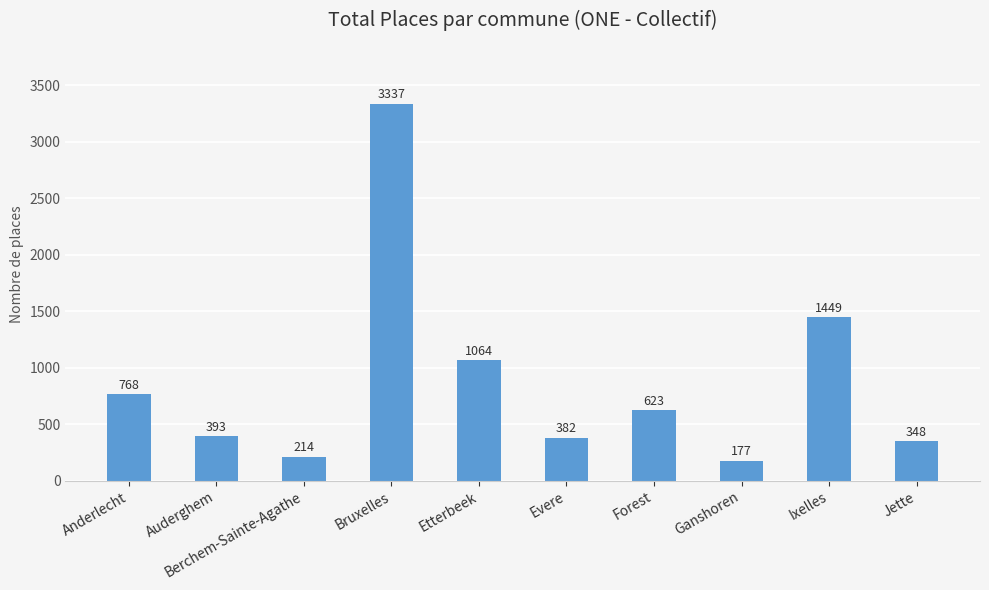

Where does the data first go above 623?

Anderlecht